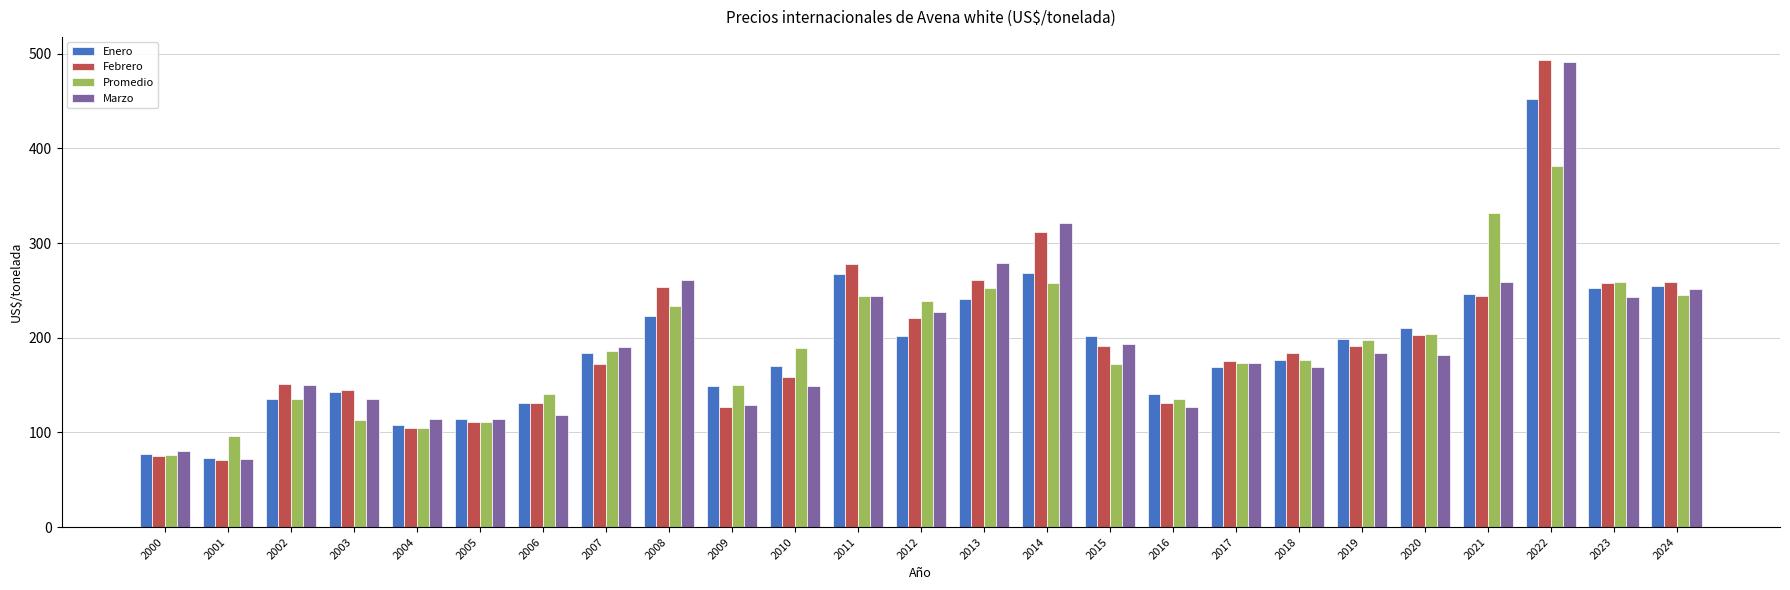

Which series has the widest spread of values?

Febrero